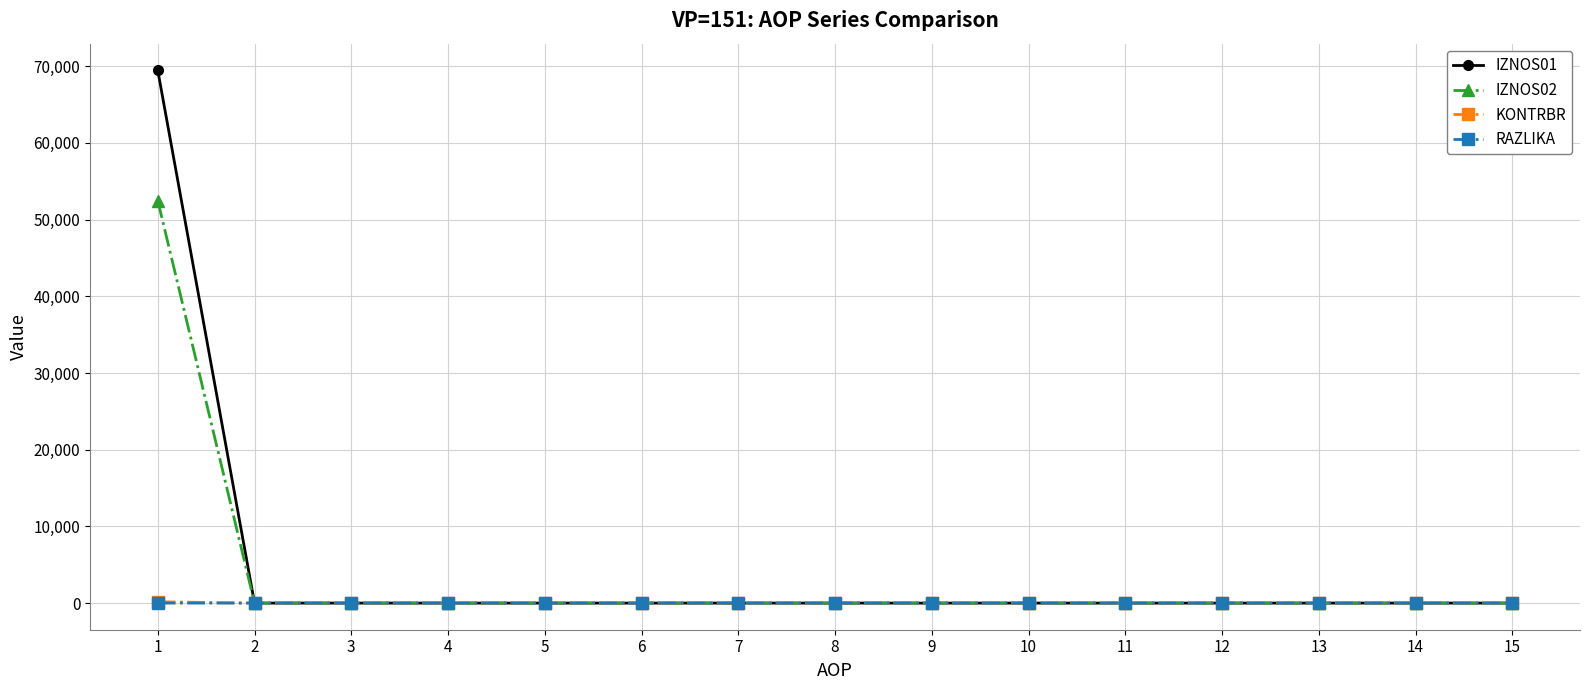

Which series has the largest range (max minus min)?

IZNOS01